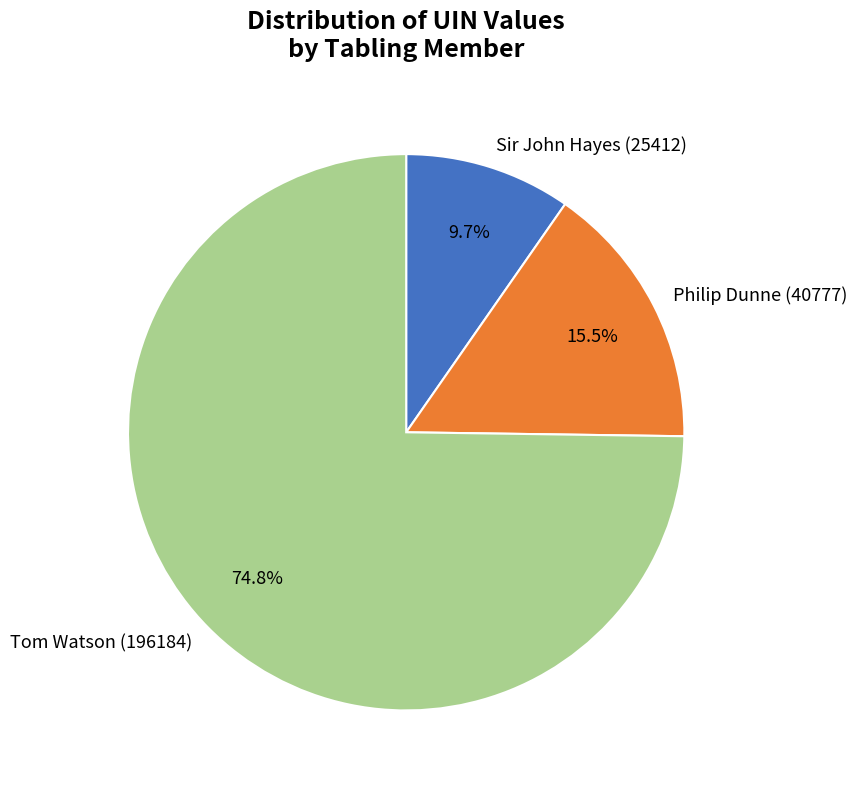

Count the number of slices in the pie.

3